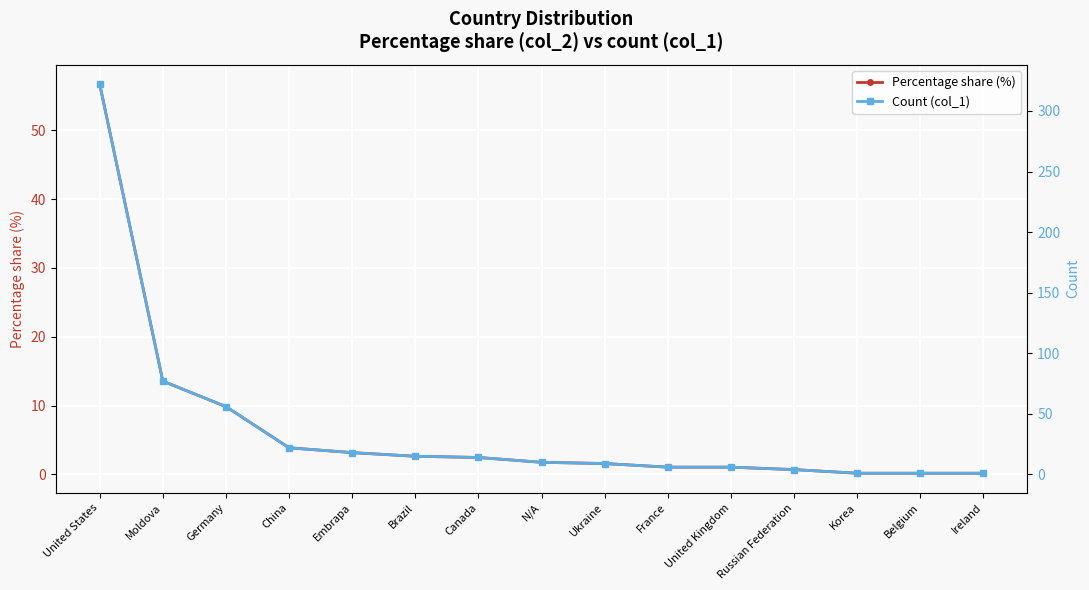

What is the value of the Count (col_1) point at the 3rd from the left?

56.0